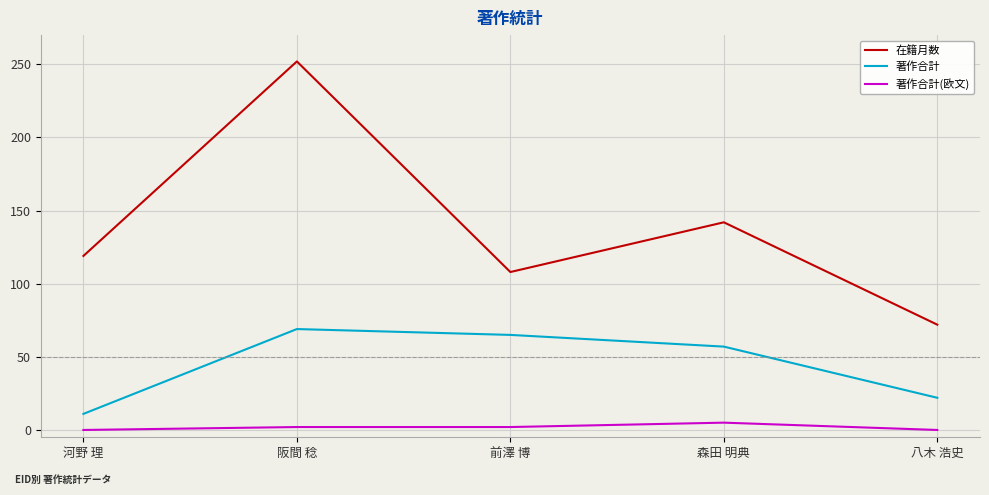

Which series has the widest spread of values?

在籍月数